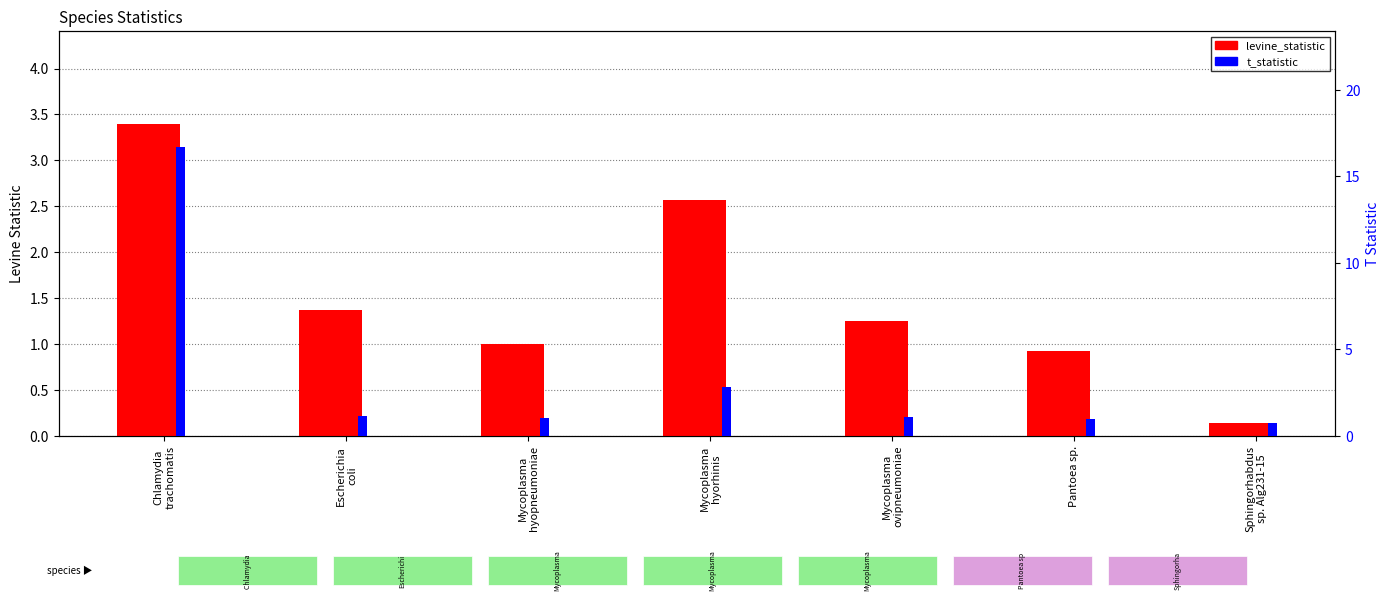

Read the levine_statistic value at Pantoea sp..

0.9